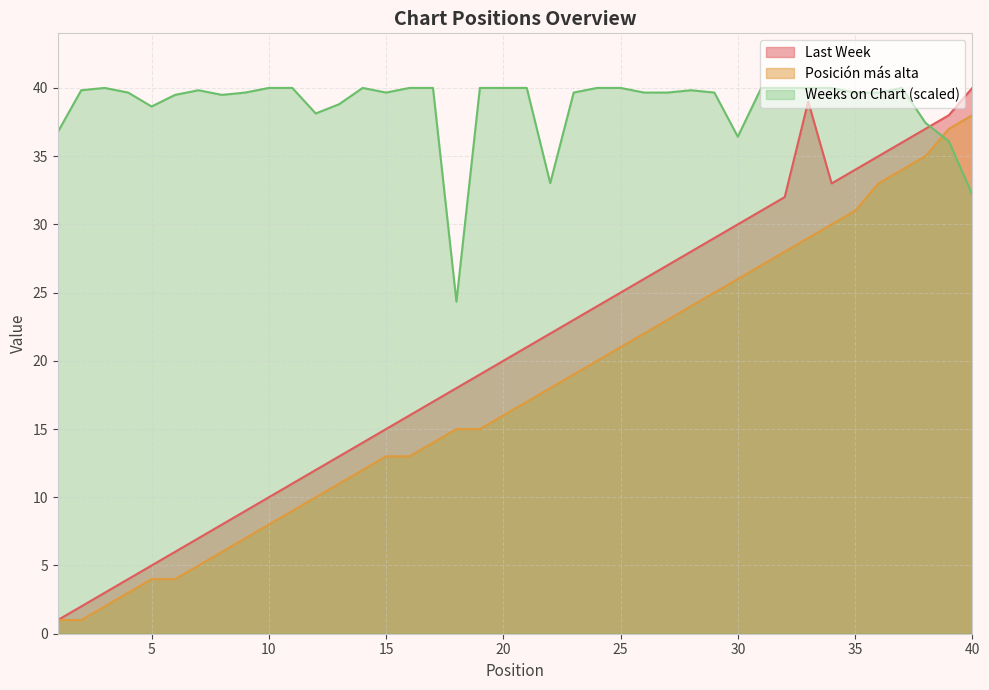

Reading right to left, transcribe all the data shown in this chart.

Last Week: 40.0	38.0	37.0	36.0	35.0	34.0	33.0	39.0	32.0	31.0	30.0	29.0	28.0	27.0	26.0	25.0	24.0	23.0	22.0	21.0	20.0	19.0	18.0	17.0	16.0	15.0	14.0	13.0	12.0	11.0	10.0	9.0	8.0	7.0	6.0	5.0	4.0	3.0	2.0	1.0
Posicion mas alta: 38.0	37.0	35.0	34.0	33.0	31.0	30.0	29.0	28.0	27.0	26.0	25.0	24.0	23.0	22.0	21.0	20.0	19.0	18.0	17.0	16.0	15.0	15.0	14.0	13.0	13.0	12.0	11.0	10.0	9.0	8.0	7.0	6.0	5.0	4.0	4.0	3.0	2.0	1.0	1.0
Weeks on Chart: 32.2	36.1	37.4	40.0	39.7	39.7	40.0	40.0	40.0	40.0	36.4	39.7	39.8	39.7	39.7	40.0	40.0	39.7	33.0	40.0	40.0	40.0	24.3	40.0	40.0	39.7	40.0	38.8	38.1	40.0	40.0	39.7	39.5	39.8	39.5	38.6	39.7	40.0	39.8	36.8